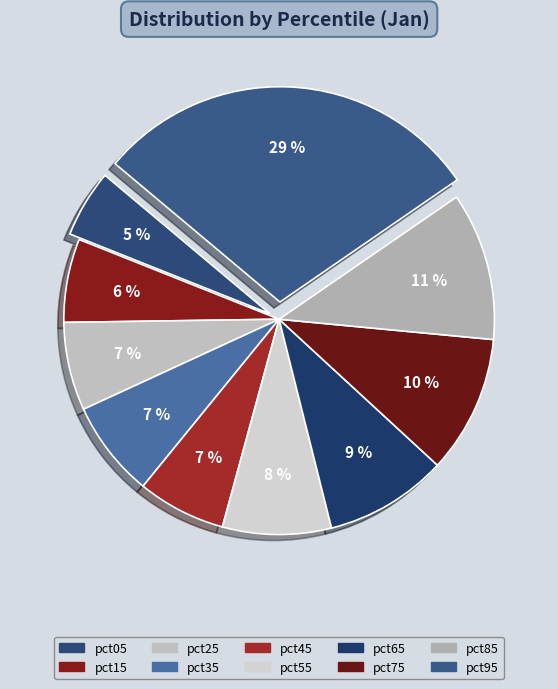

True or false: pct15 accounts for 6% of the total.

True